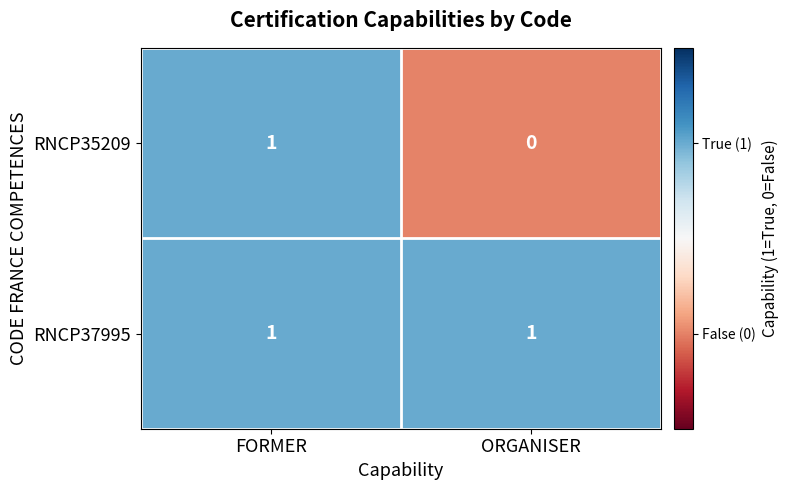

At which category does the chart reach its minimum across all series?

ORGANISER